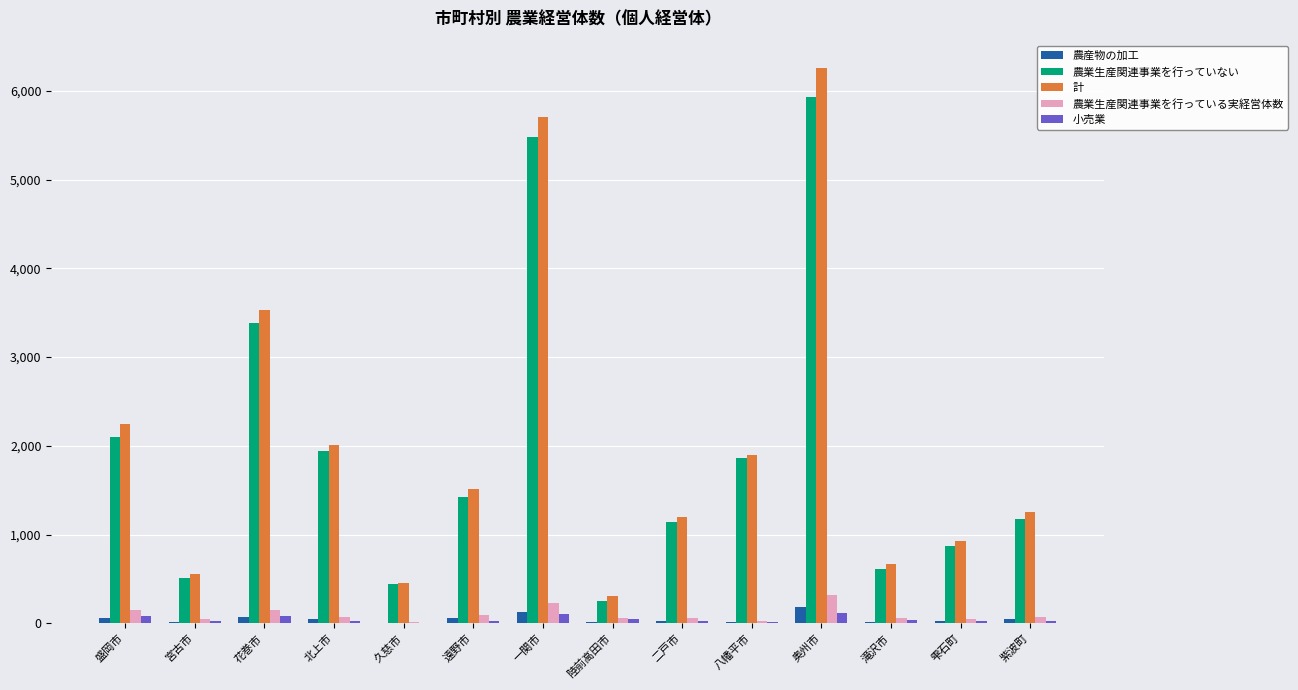

Is the value of 計 at 紫波町 greater than the value of 農業生産関連事業を行っている実経営体数 at 北上市?

Yes